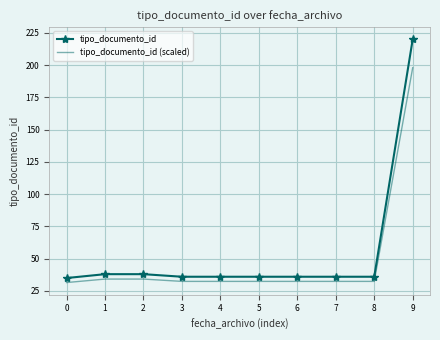

The value of tipo_documento_id at 1 is 38.0. True or false?

True